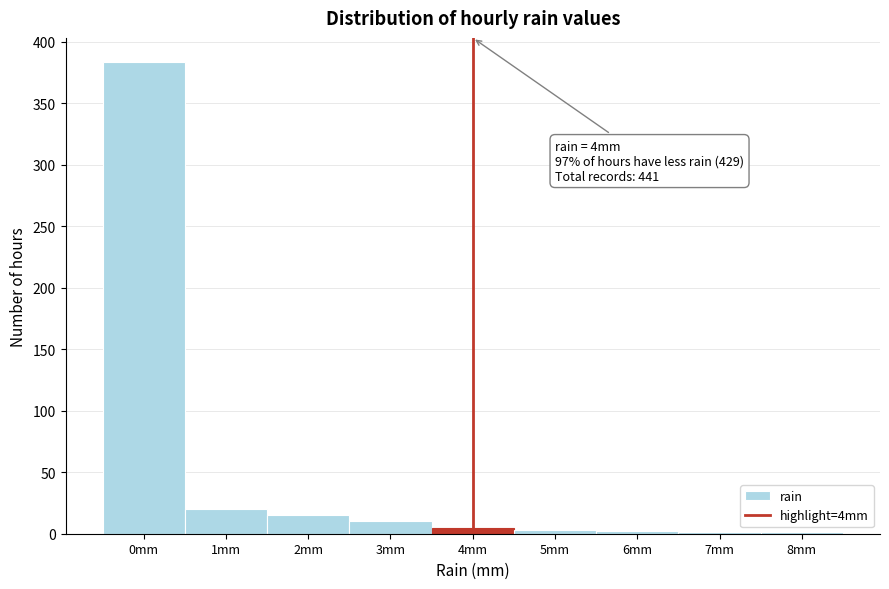

Which range on the x-axis has the tallest bar?

-0.5 to 0.5